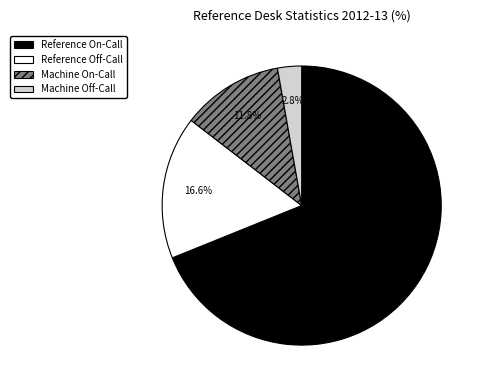

How many slices are in this pie chart?

4